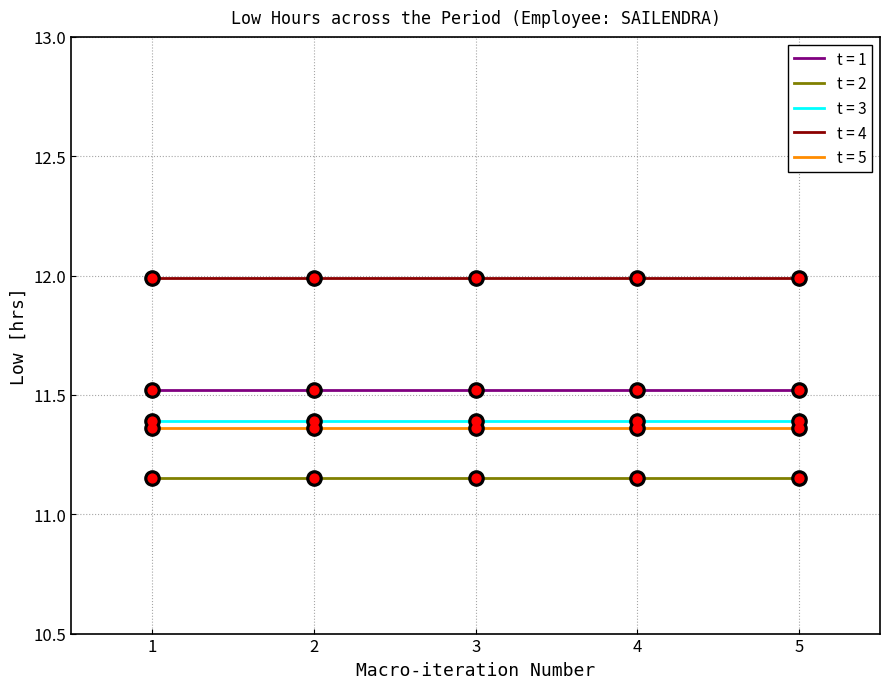

What is the spread (max minus min) of values at 4?

0.8